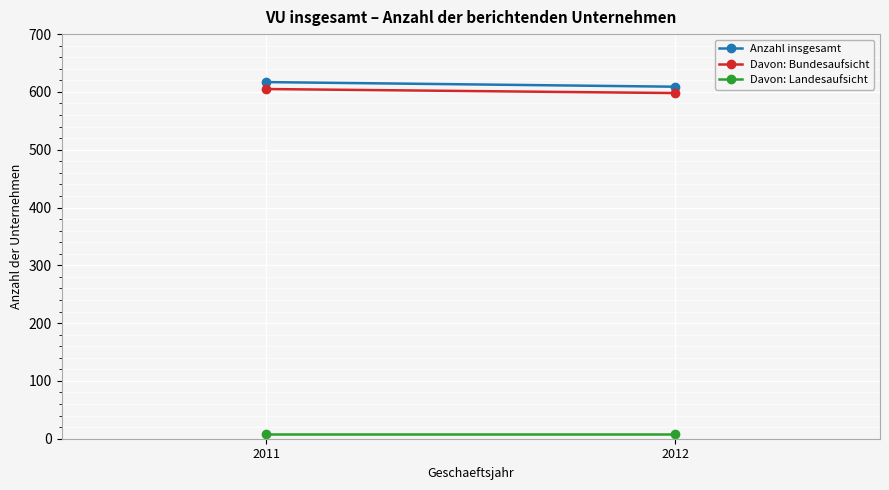

What is the difference between the highest and lowest values at 2012?

600